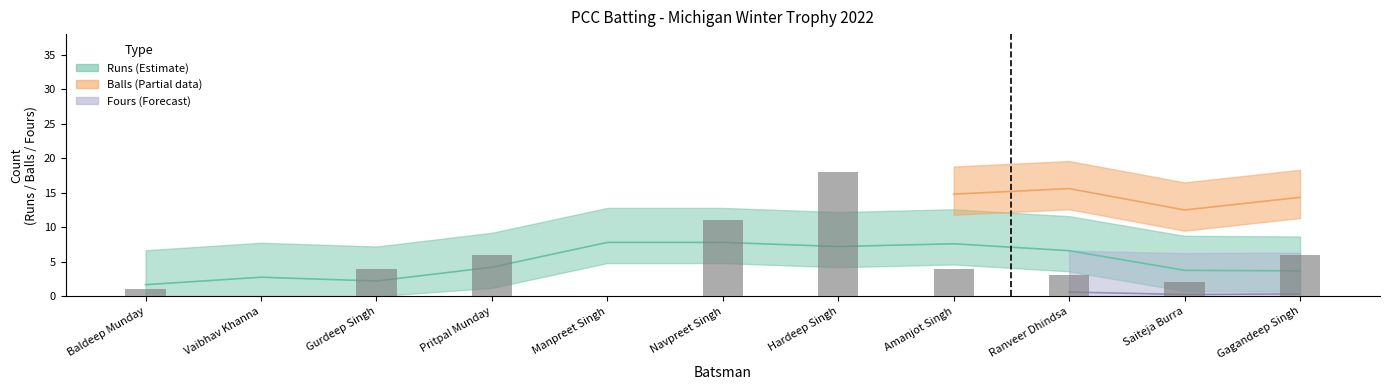

What is the label of the 10th bar from the left?

Saiteja Burra